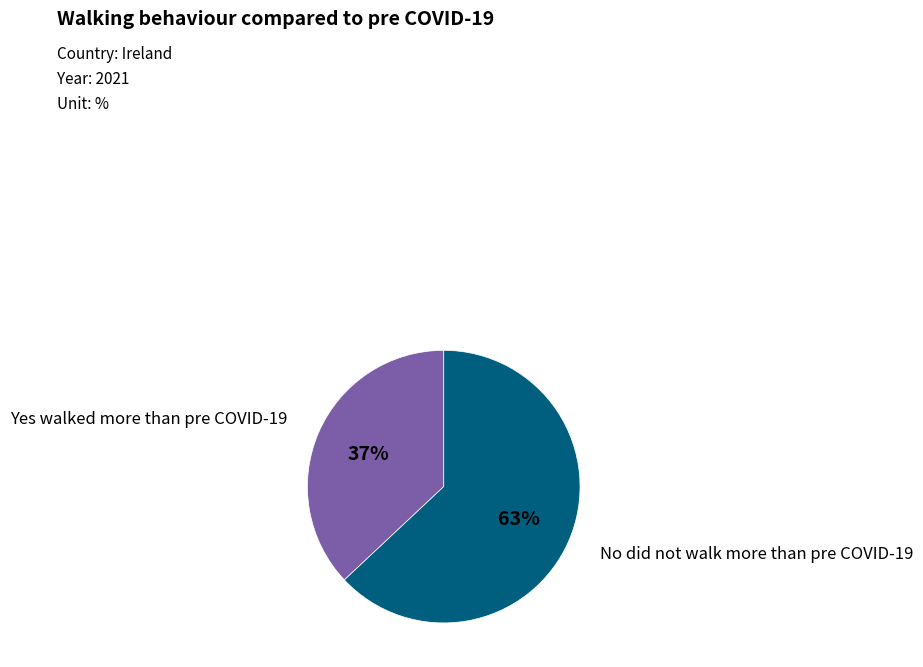

Which category has the biggest portion of the pie?

No did not walk more than pre COVID-19